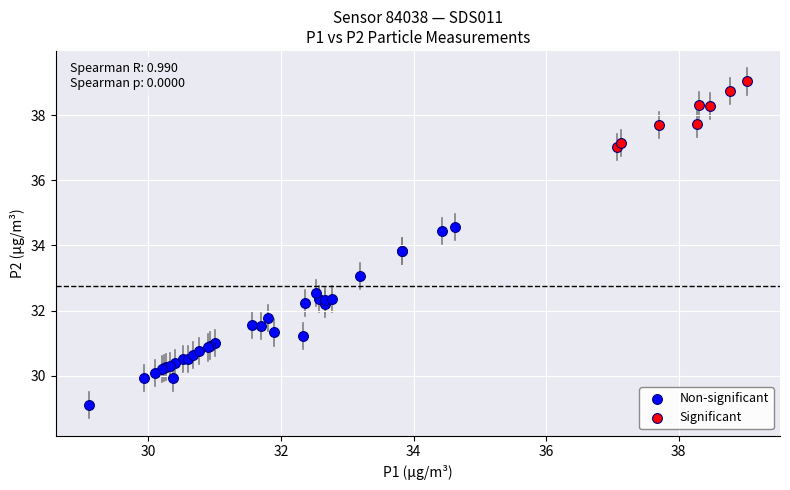

Which series reaches the minimum Y coordinate?

Non-significant